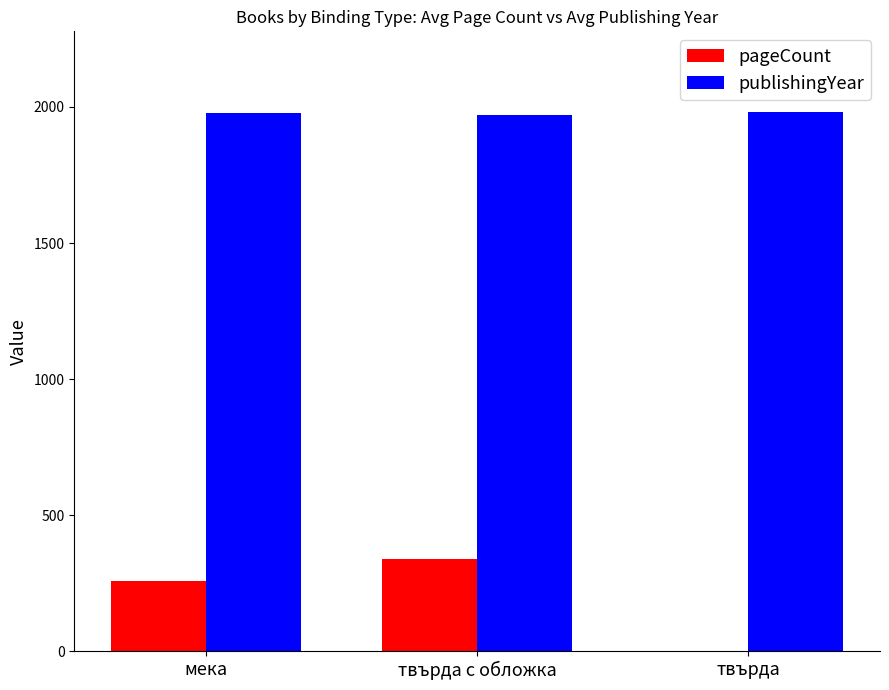

Which category has the highest value in the pageCount series?

твърда с обложка